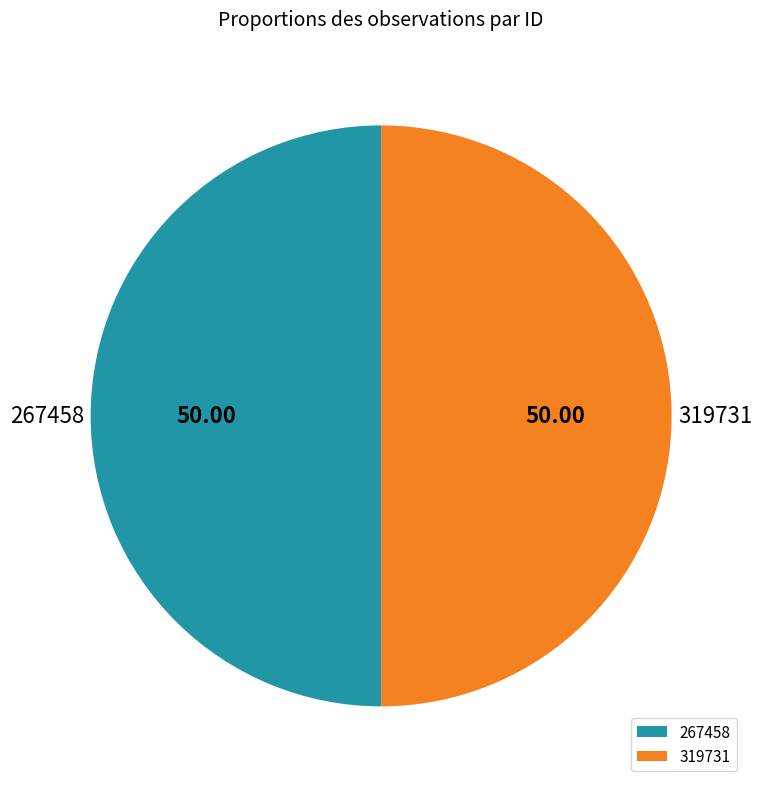

Do 319731 and 267458 together represent more than half of the pie?

Yes